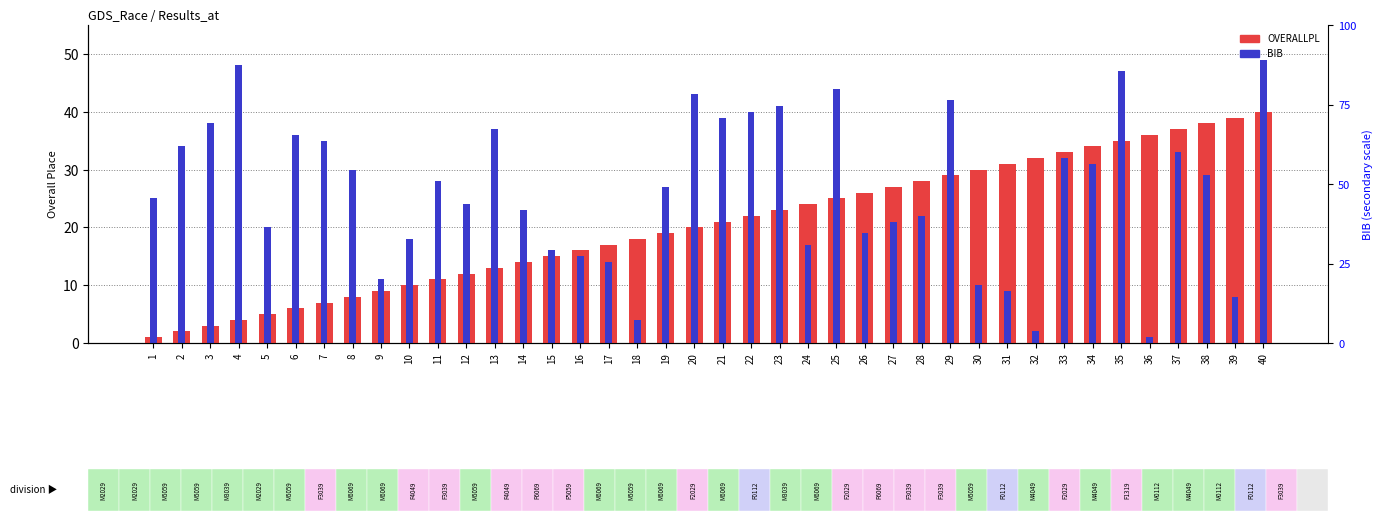

What is the value of the OVERALLPL bar at the 26th from the left?

26